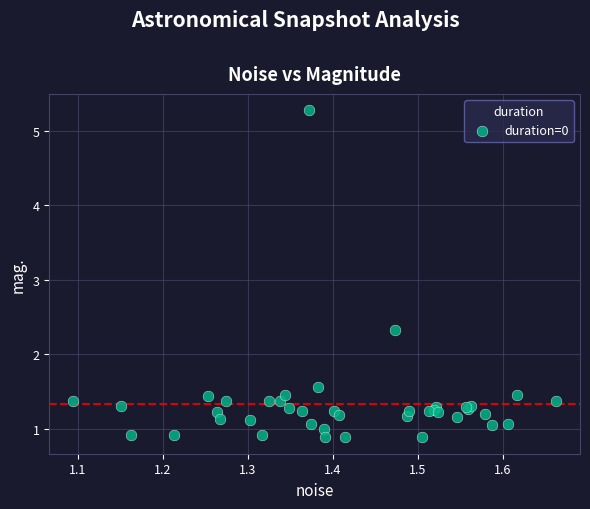

What Y value in the scatter plot is closest to 3?

2.3